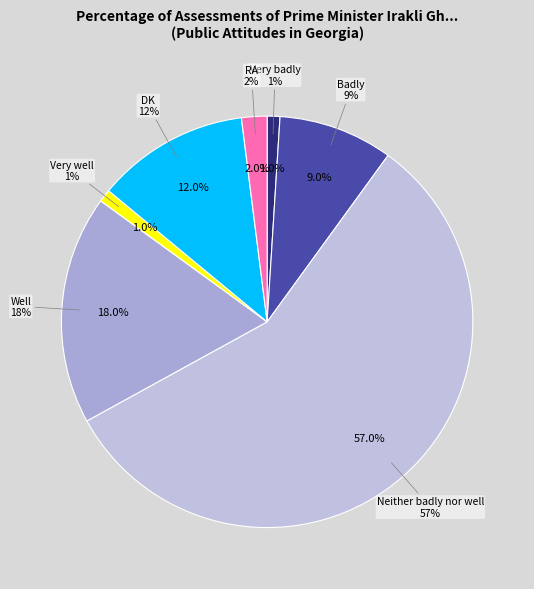

What is the largest slice in the pie chart?

Neither badly nor well